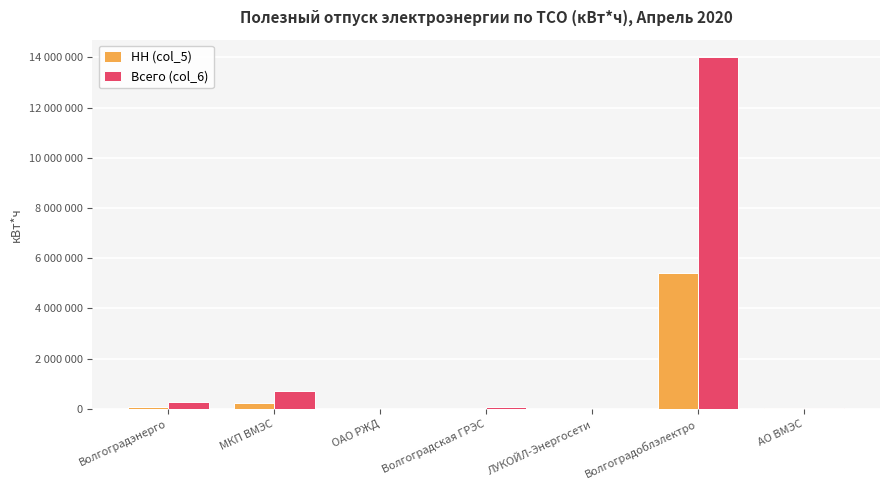

What is the total value across all series at ЛУКОЙЛ-Энергосети?

1660